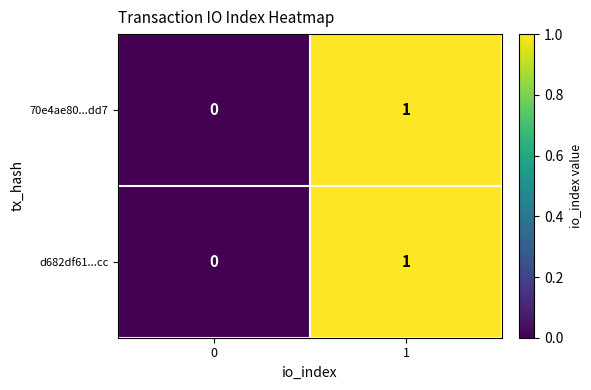

What is the greatest value displayed?

1